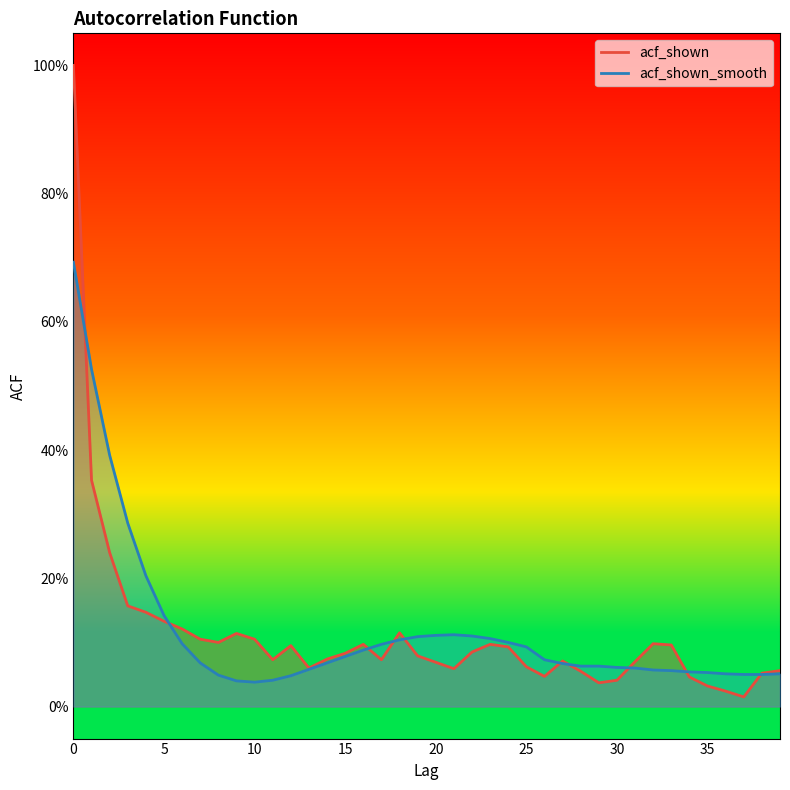

What is the value of the acf_shown_smooth point at the 23rd from the left?

0.1